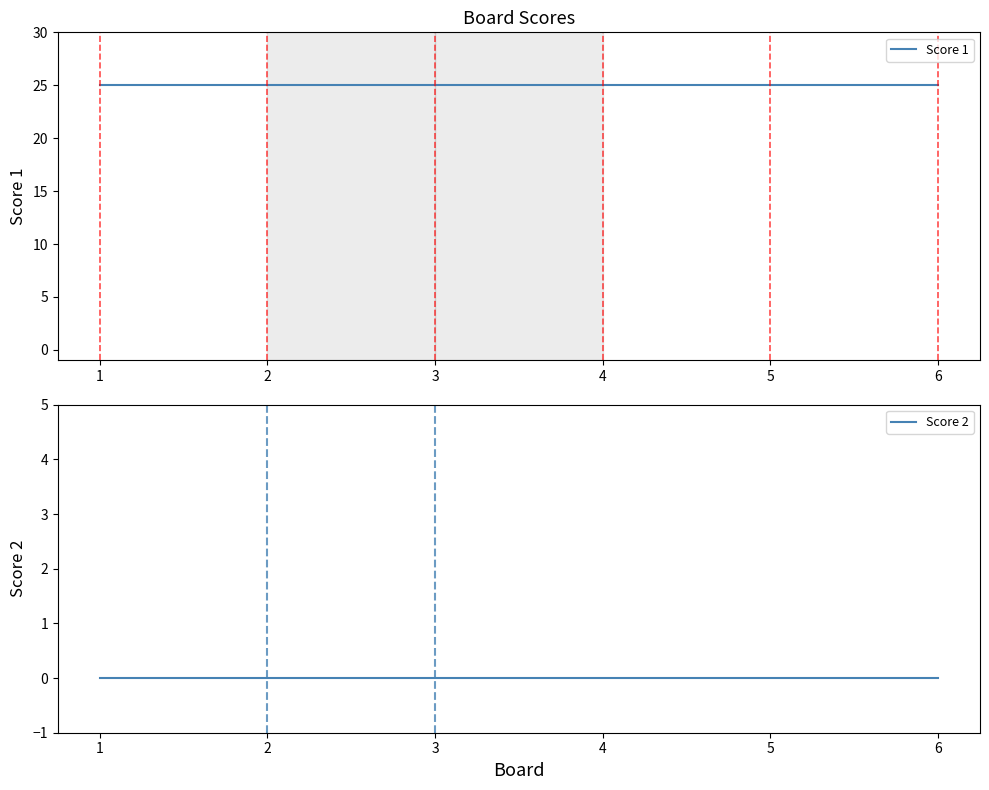

Is this an area chart (filled region under the line)?

No